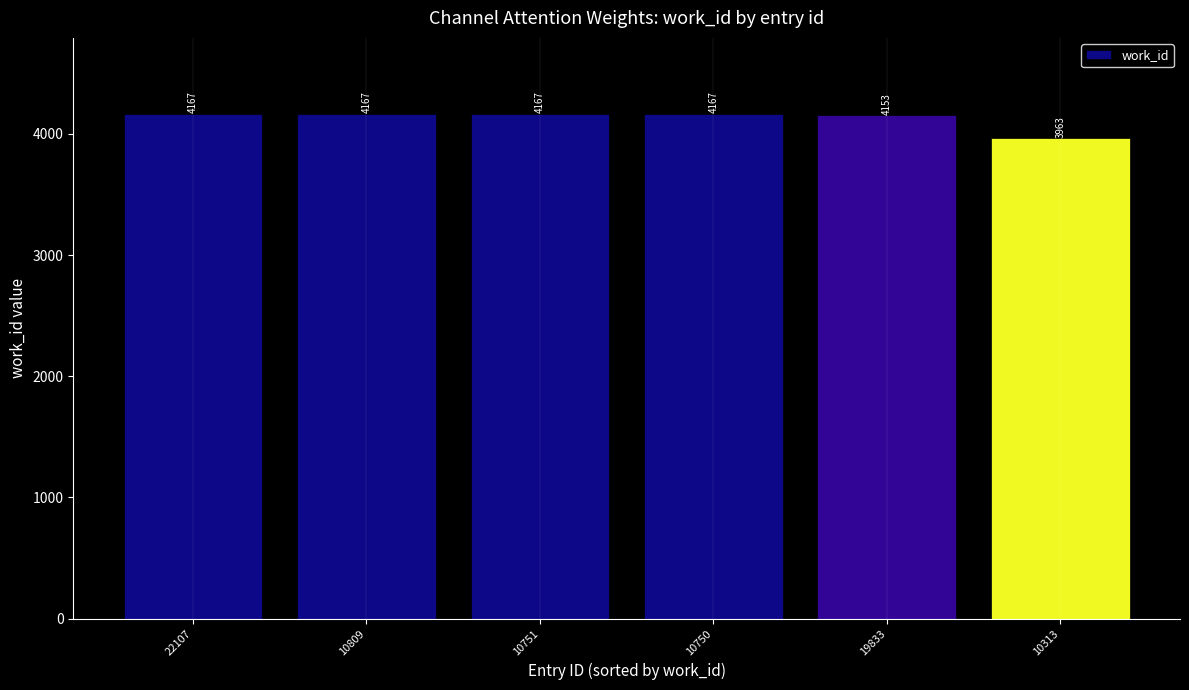

Approximately how many times larger is the value at 22107 compared to 10809?

1.0